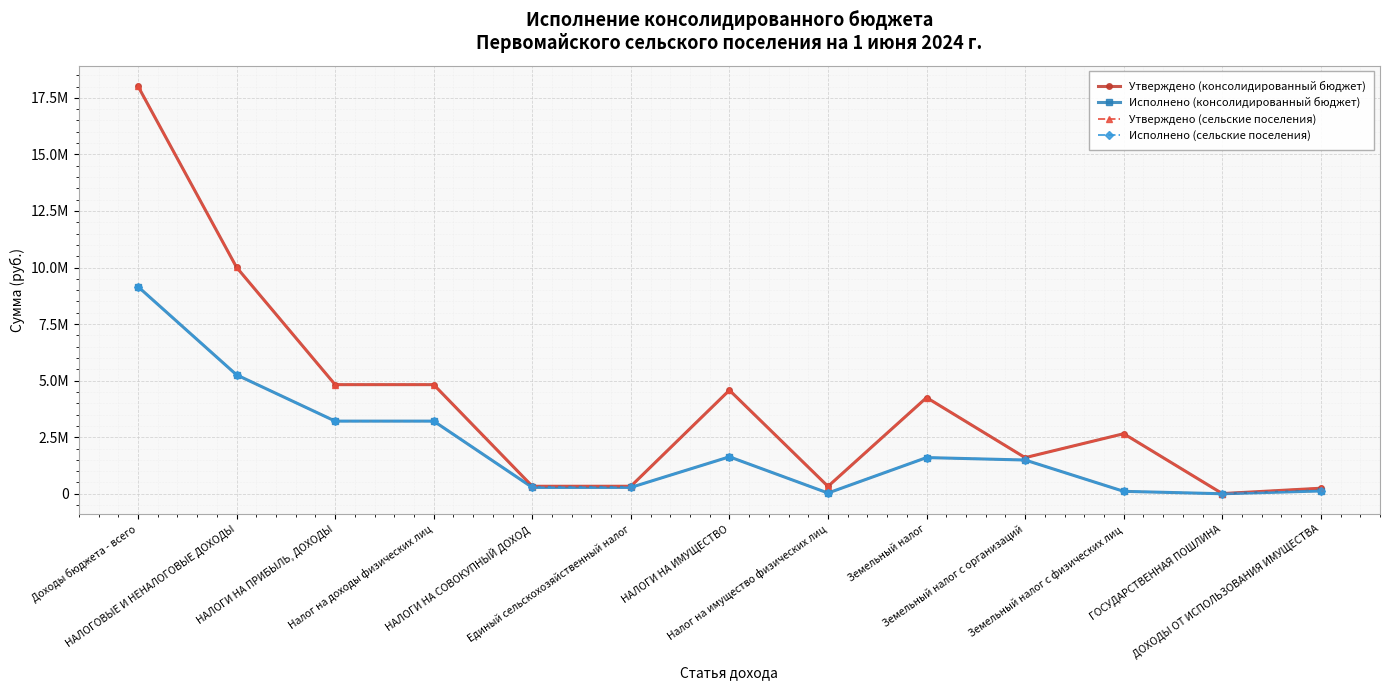

Which series changed the most between НАЛОГИ НА ИМУЩЕСТВО and ДОХОДЫ ОТ ИСПОЛЬЗОВАНИЯ ИМУЩЕСТВА?

Утверждено (консолидированный бюджет)